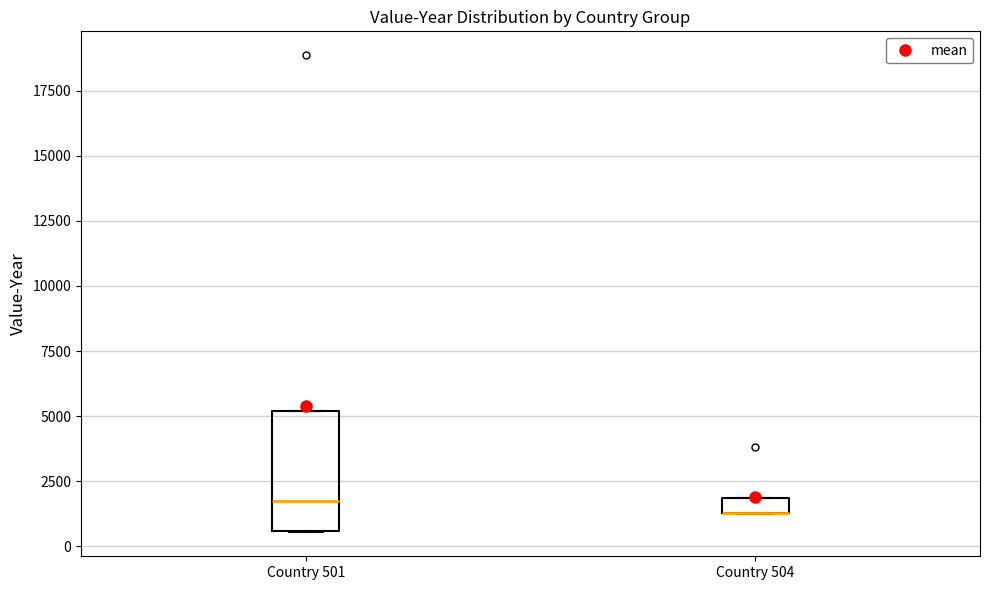

Which box is the tallest, from its lower edge to its upper edge?

Country 501